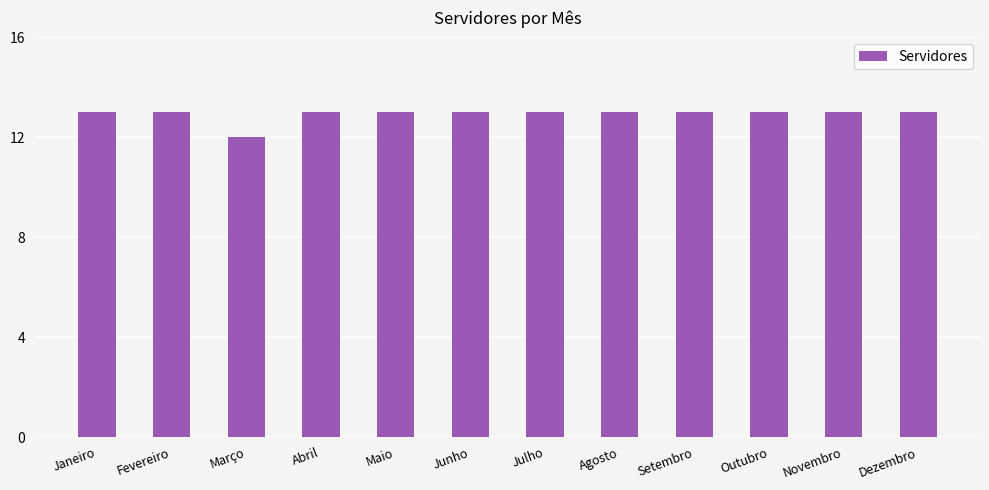

What is the minimum value shown in the chart?

12